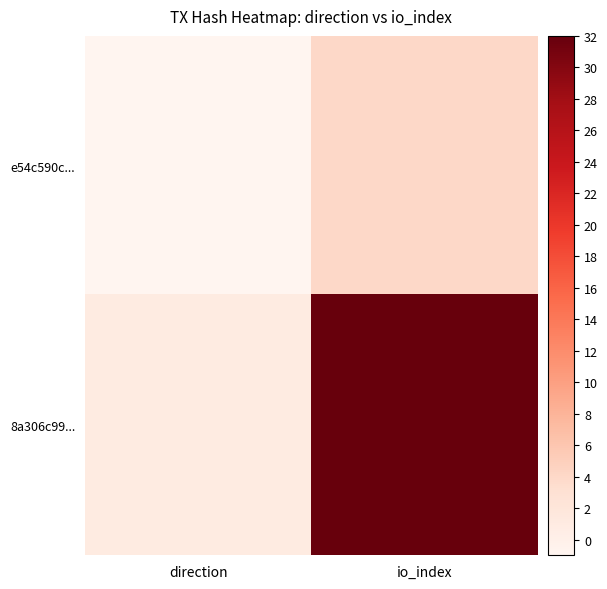

Reading left to right, extract all data points from this chart.

e54c590c...: direction=-1	io_index=4
8a306c99...: direction=1	io_index=32